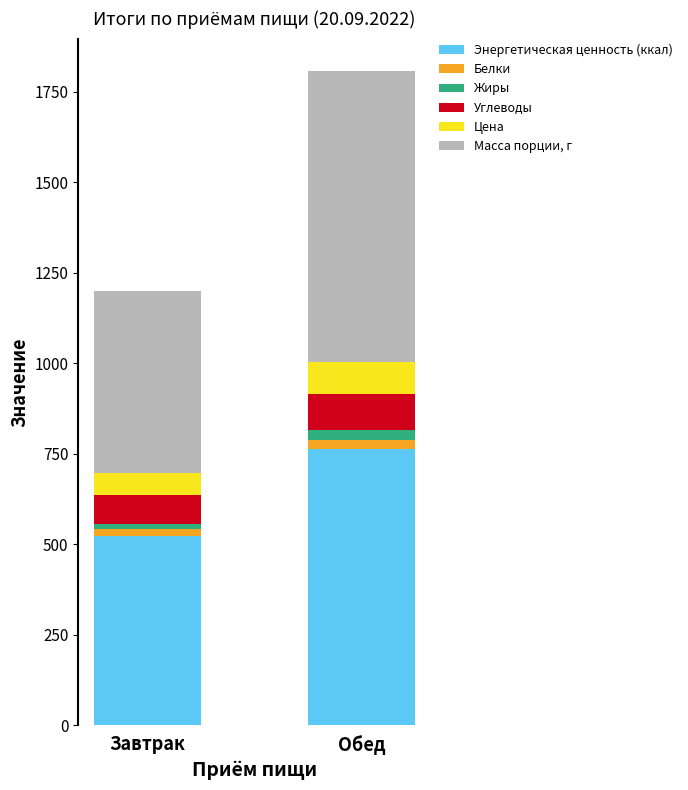

At which category is the sum across all series the highest?

Обед